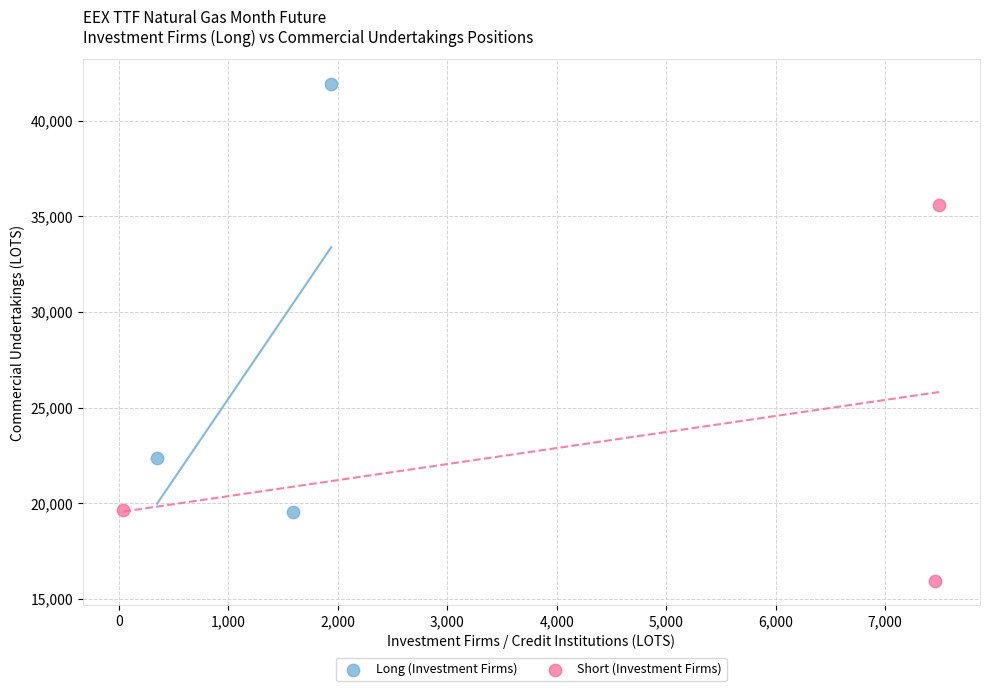

Which series contains the highest Y value?

Long (Investment Firms)